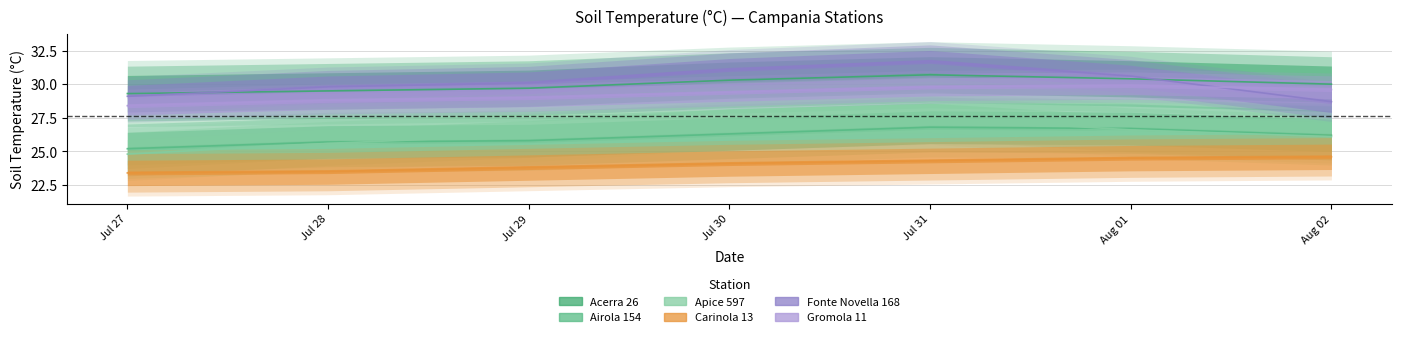

Reading left to right, what are all the values shown in this chart?

Acerra 26: 29.3	29.5	29.7	30.3	30.7	30.4	30.0
Airola 154: 25.2	25.7	25.8	26.3	26.8	26.7	26.2
Apice 597: 24.8	25.6	26.2	27.1	27.5	26.6	26.1
Carinola 13: 23.4	23.5	23.8	24.1	24.3	24.5	24.6
Fonte Novella 168: 29.1	29.8	30.1	31.1	31.7	30.6	28.7
Gromola 11: 28.4	28.8	29.0	29.4	29.8	29.9	29.6